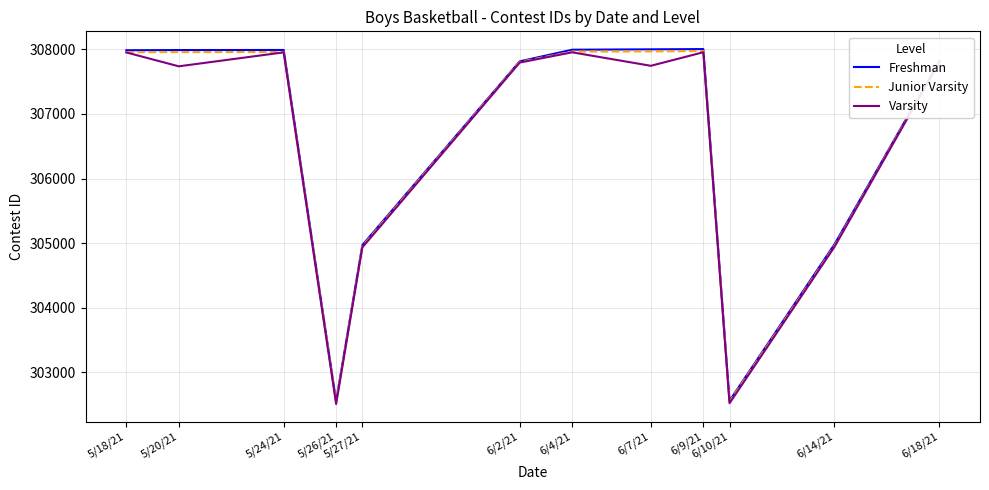

What is the total value across all series at 5/27/21?

914853